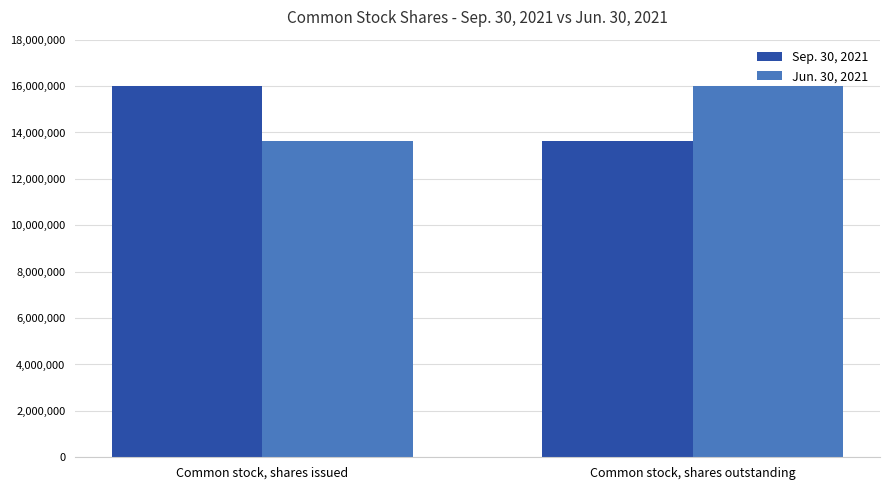

What is the difference between the highest and lowest values at Common stock, shares outstanding?

2335338